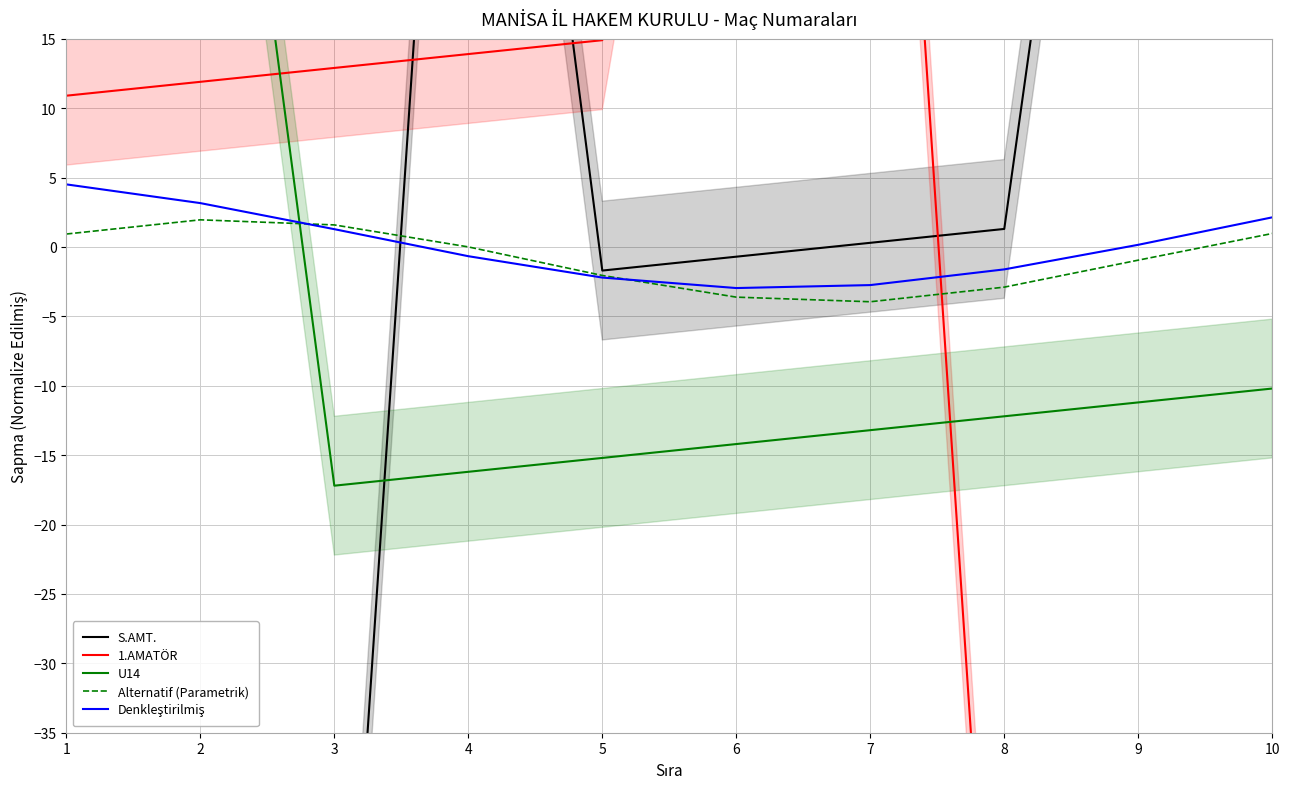

What are all the series names shown in the legend?

S.AMT., 1.AMATÖR, U14, Alternatif (Parametrik), Denkleştirilmiş